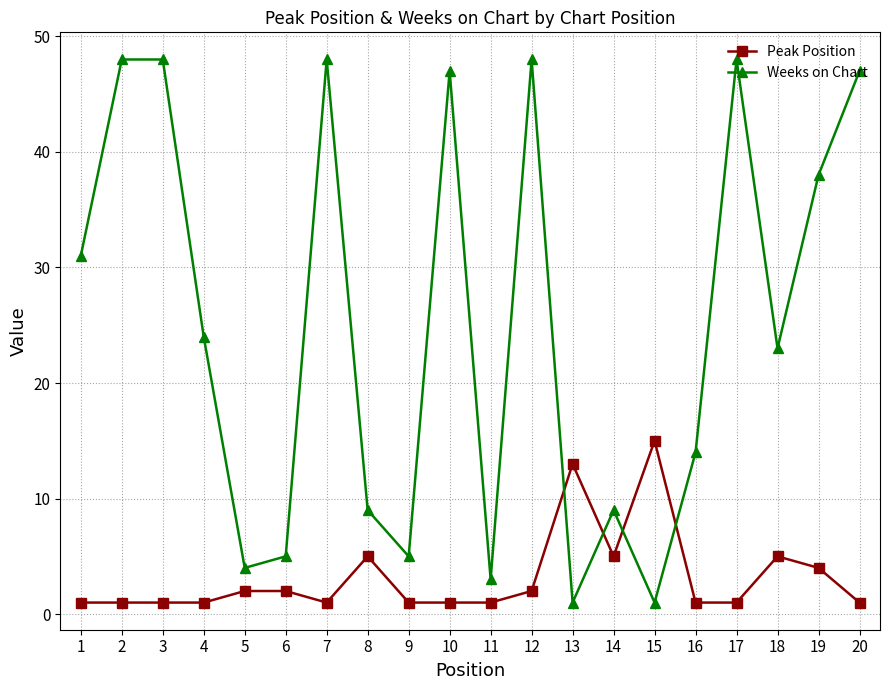

What is the total value across all series at 10?

48